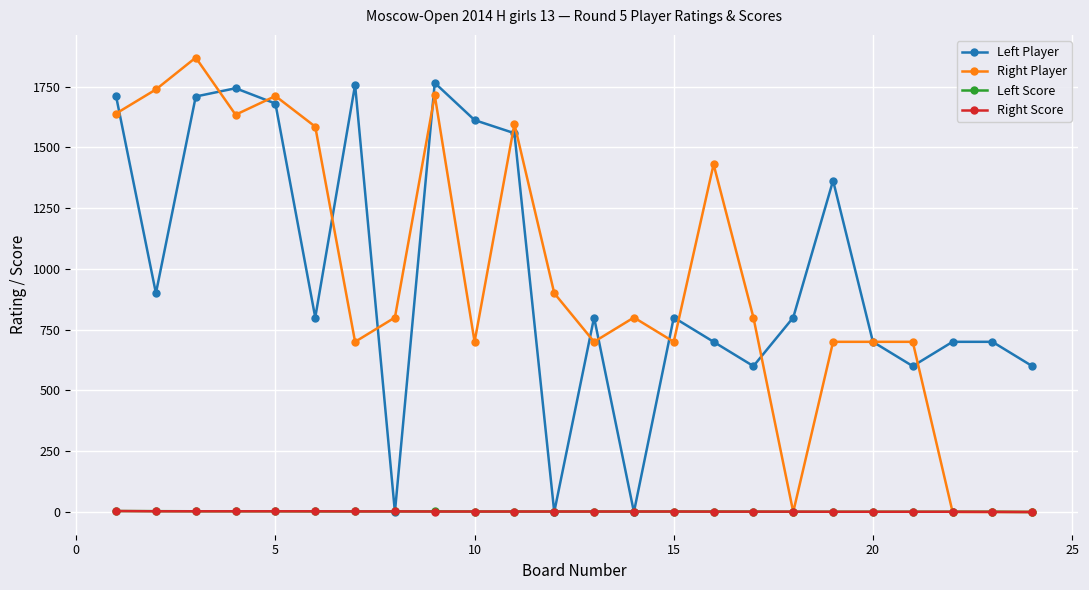

True or false: Left Player has more than 2 interior local peaks.

True